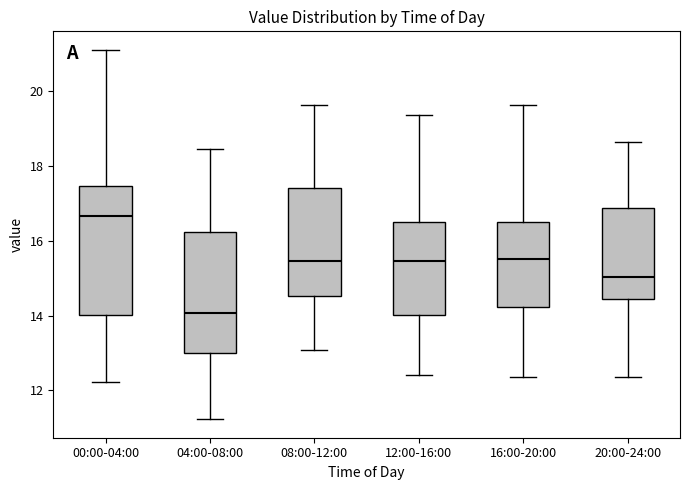

Which box's median line is the lowest?

04:00-08:00